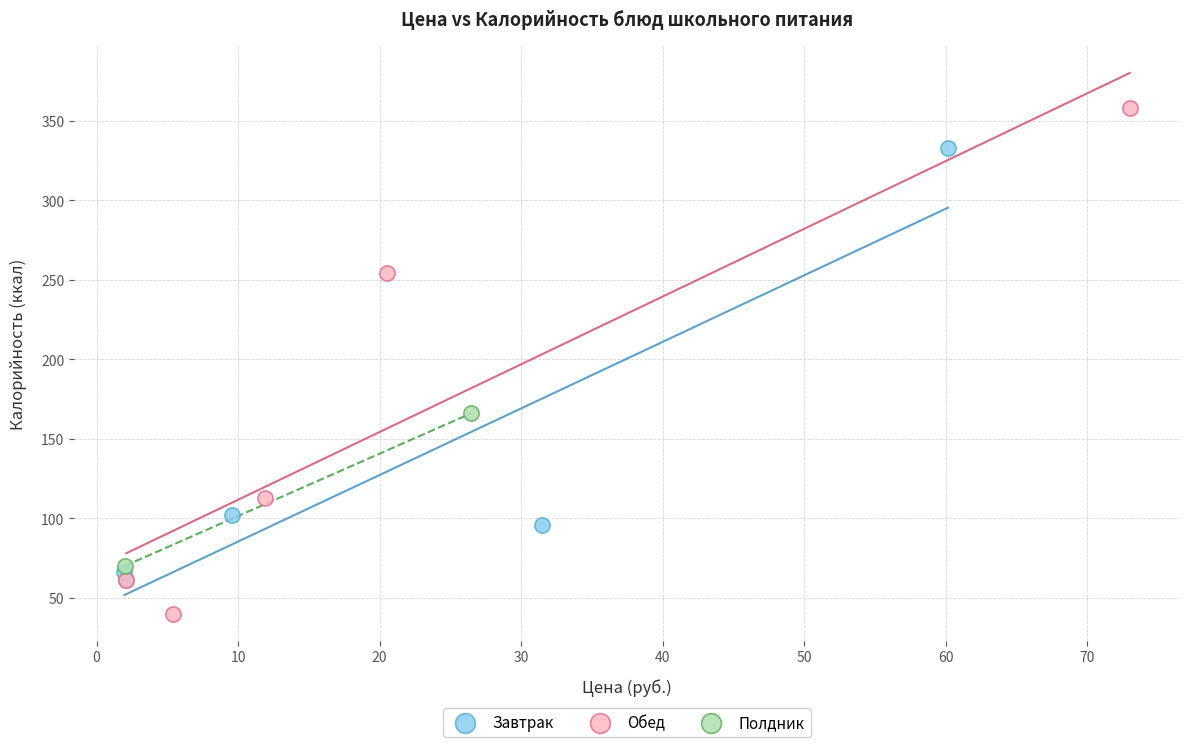

Which series reaches the maximum Y coordinate?

Обед